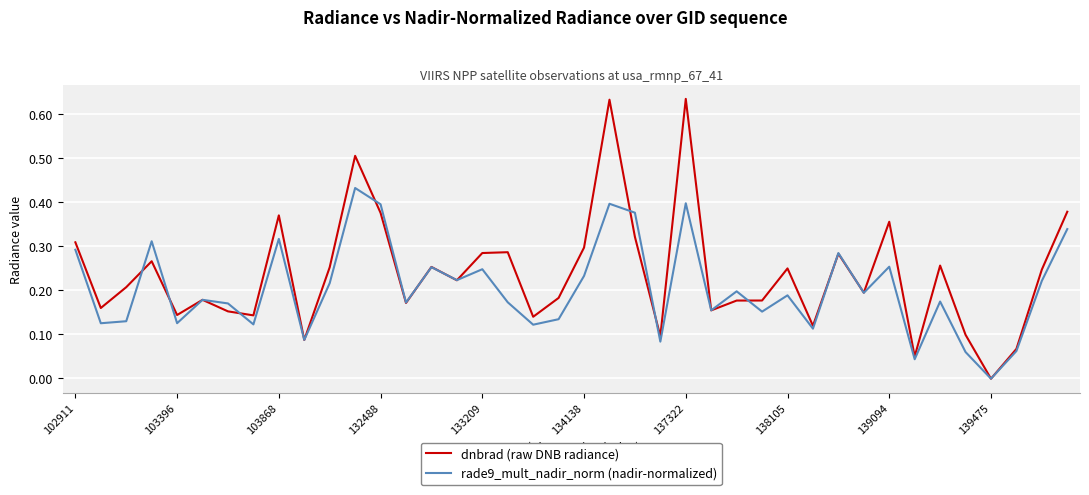

Which series has the widest spread of values?

dnbrad (raw DNB radiance)